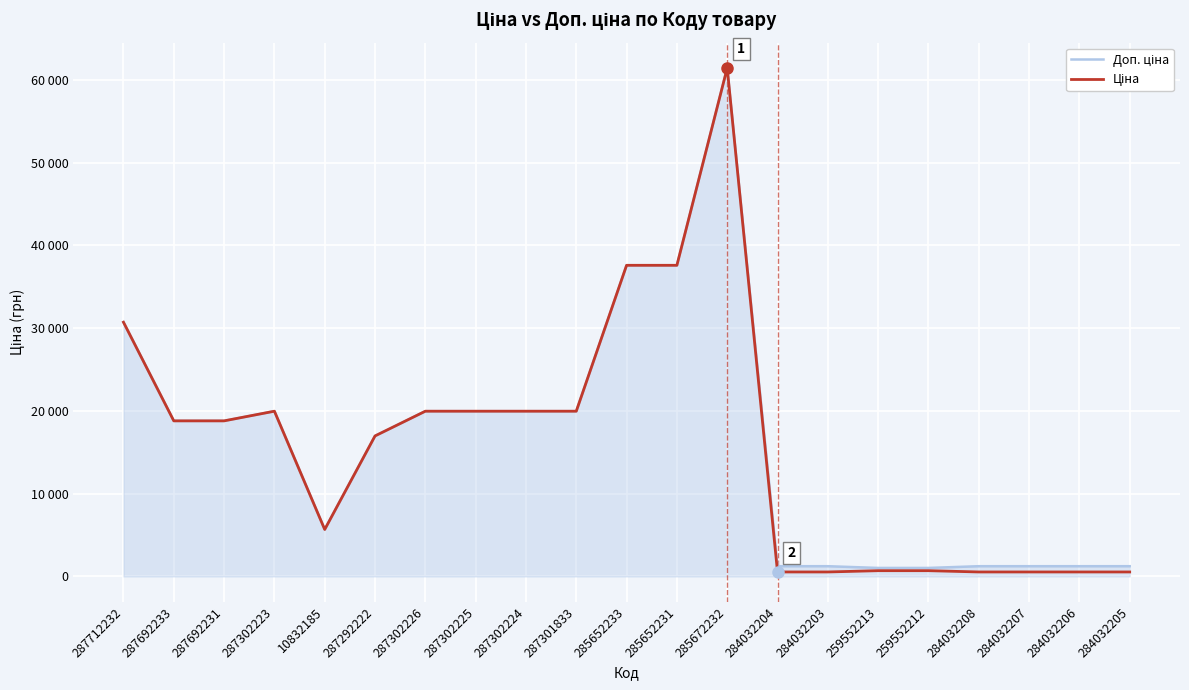

Where is the first local maximum for Доп. ціна?

287302223